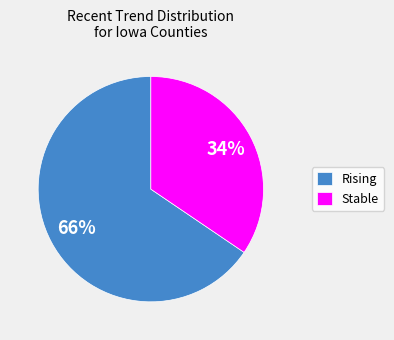

Rank the categories by value from highest to lowest.

Rising, Stable